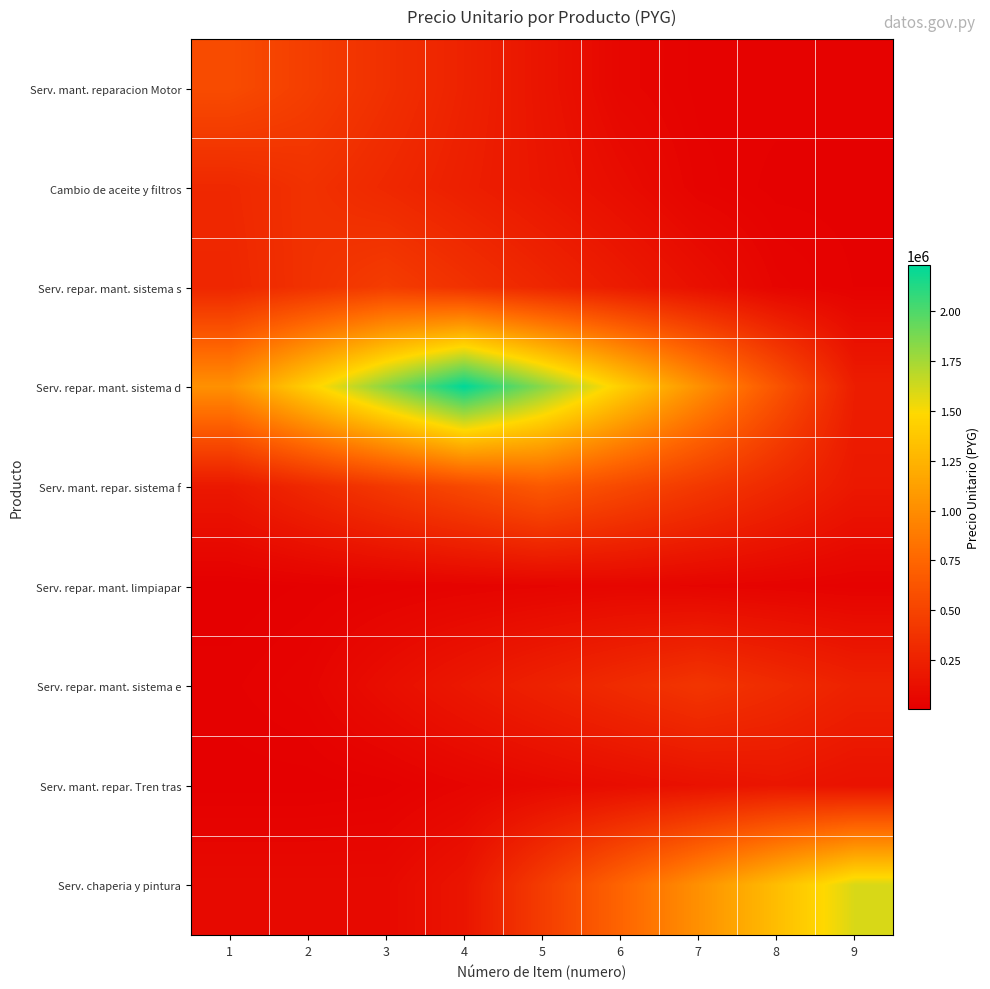

Which has a higher value, 8 or 7?

8